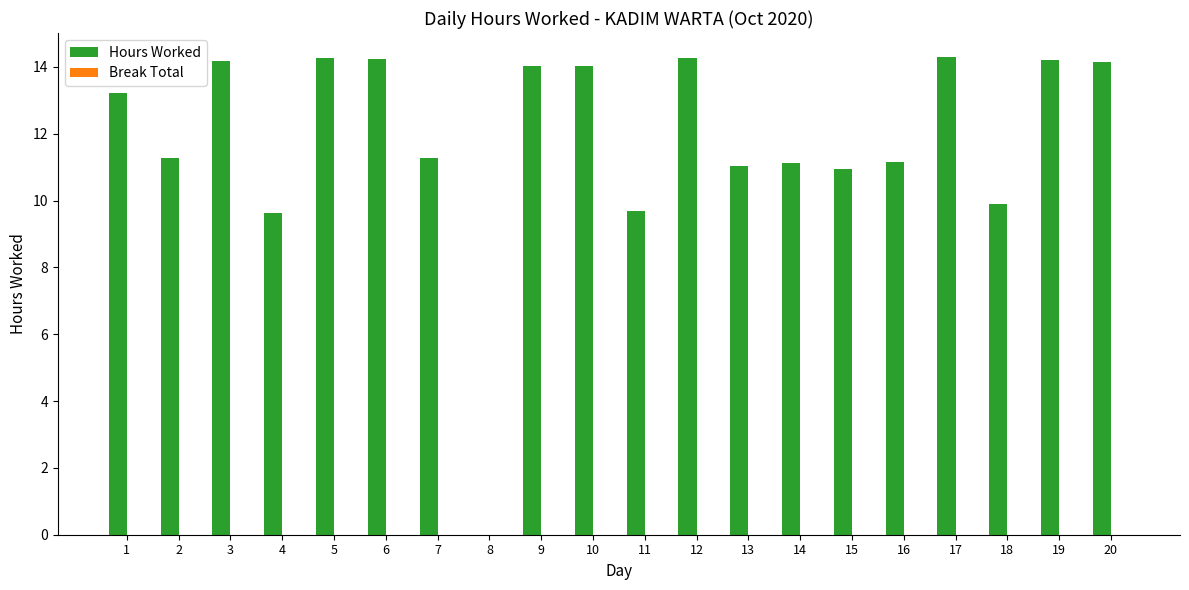

What is the greatest value displayed?

14.3